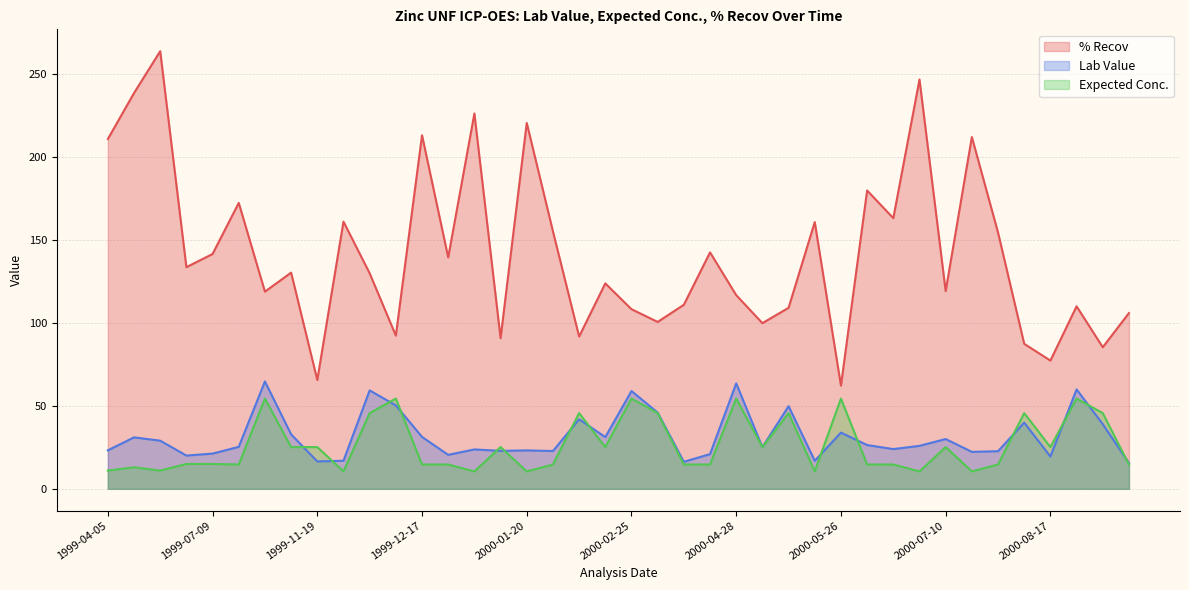

What is the difference between the maximum and minimum values in the Lab Value series?

49.2